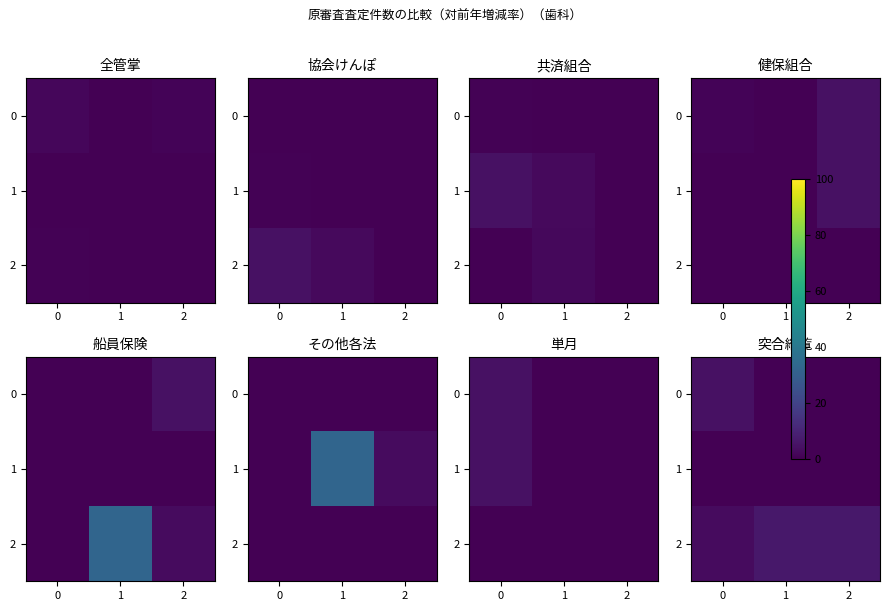

Rank the categories by 1 value from lowest to highest.

0, 1, 2